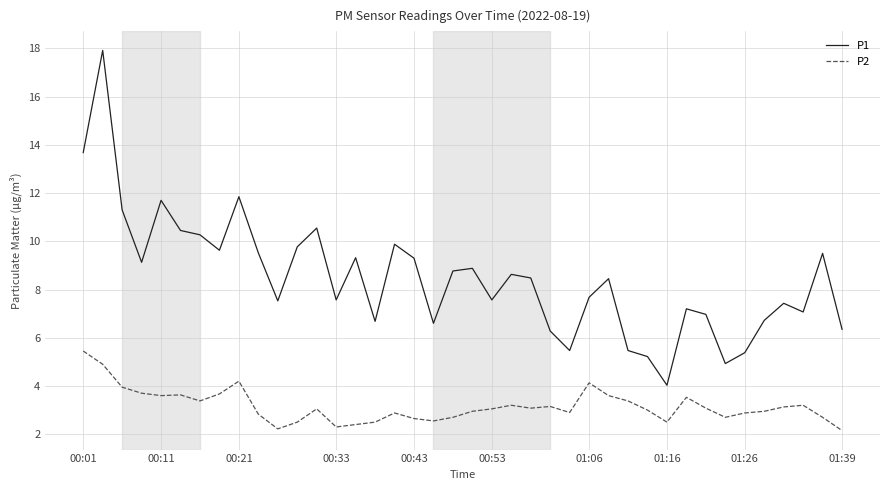

True or false: P1 and P2 intersect in this chart.

False